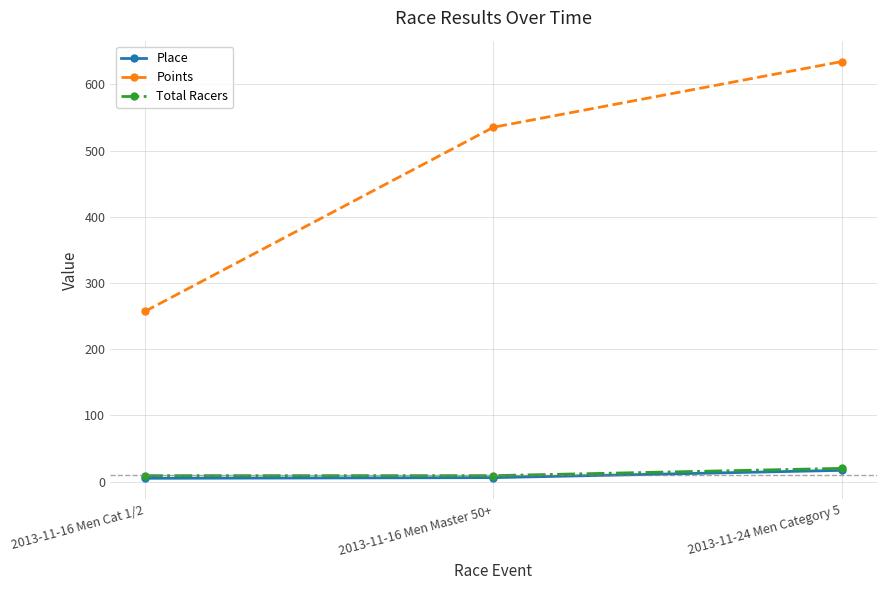

Which series changed the most between 2013-11-16 Men Cat 1/2 and 2013-11-24 Men Category 5?

Points